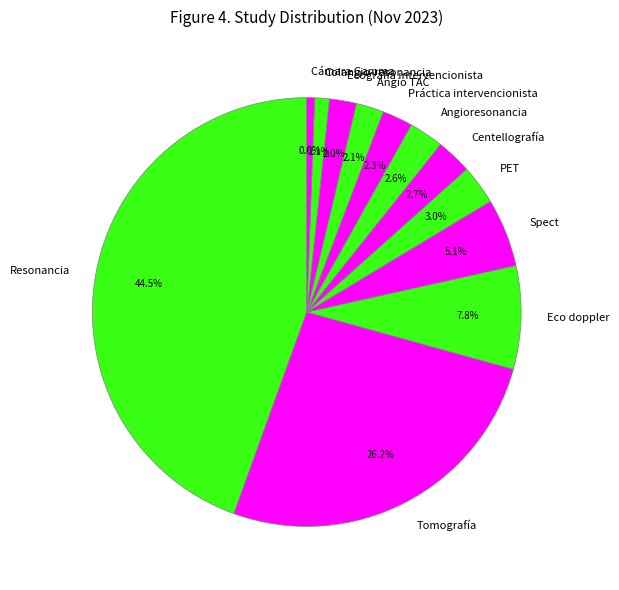

Is it true that Eco doppler is 17% of the pie?

False